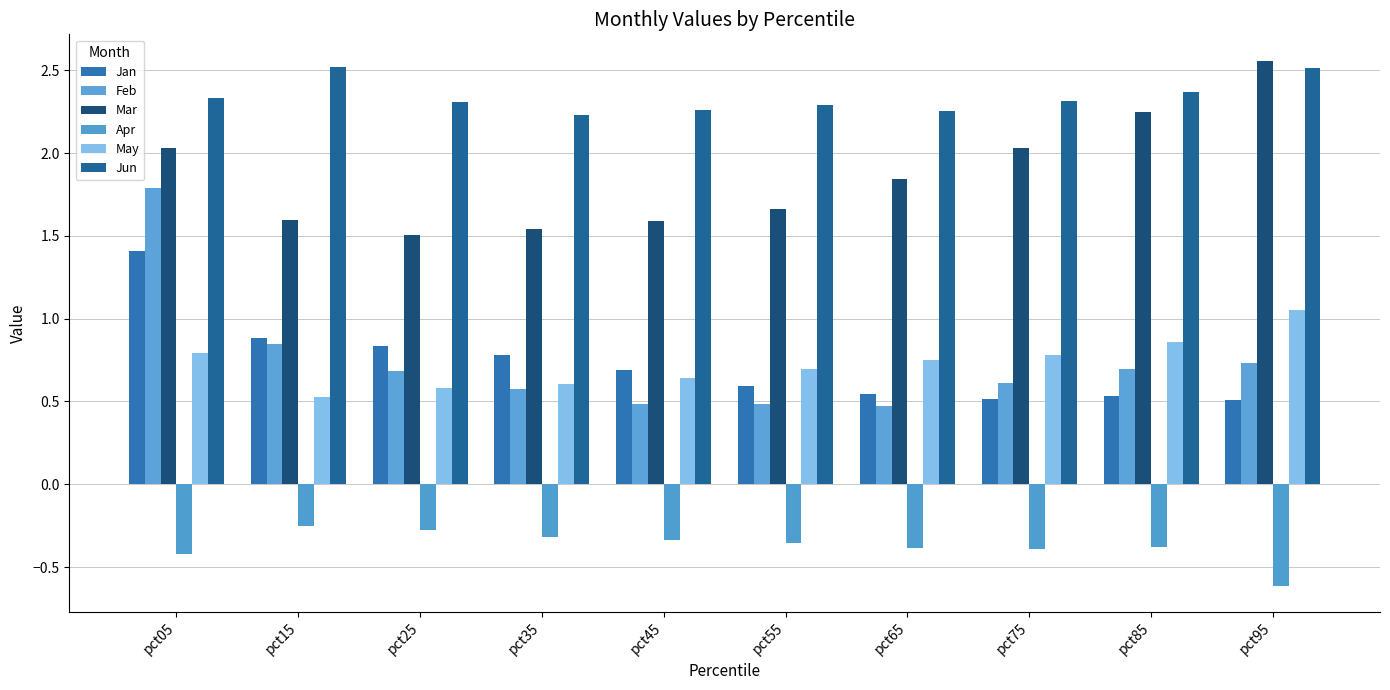

Does the chart contain any negative values?

Yes